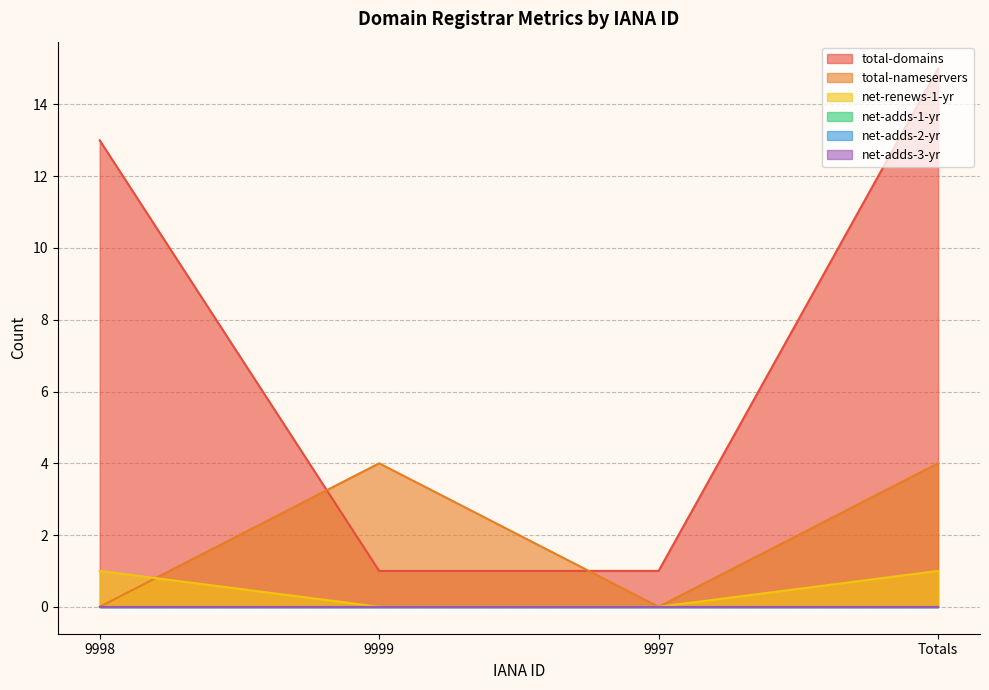

At how many categories does at least one series exceed 12?

2